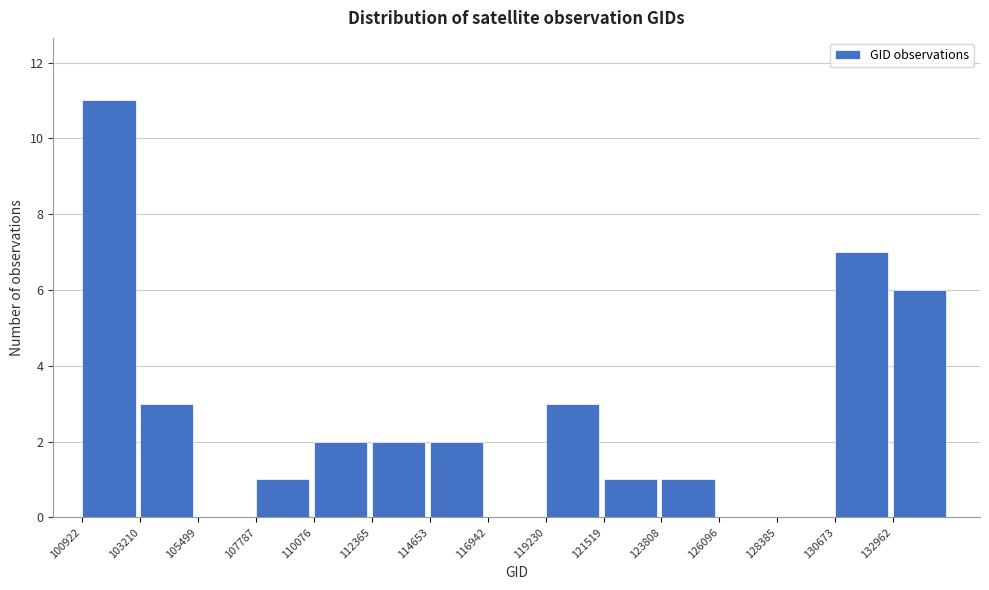

What is the height of the bar covering 114500 to 117000 on the x-axis? Neither the bar edges nor the heights are printed on the chart, so give them approximately, as read against the axes.

2